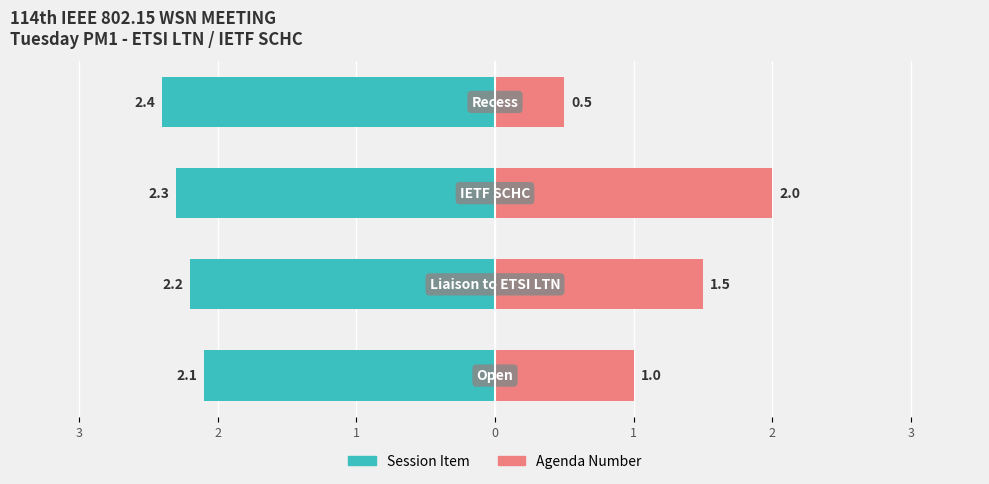

What is the total value across all series at 2?

-0.7